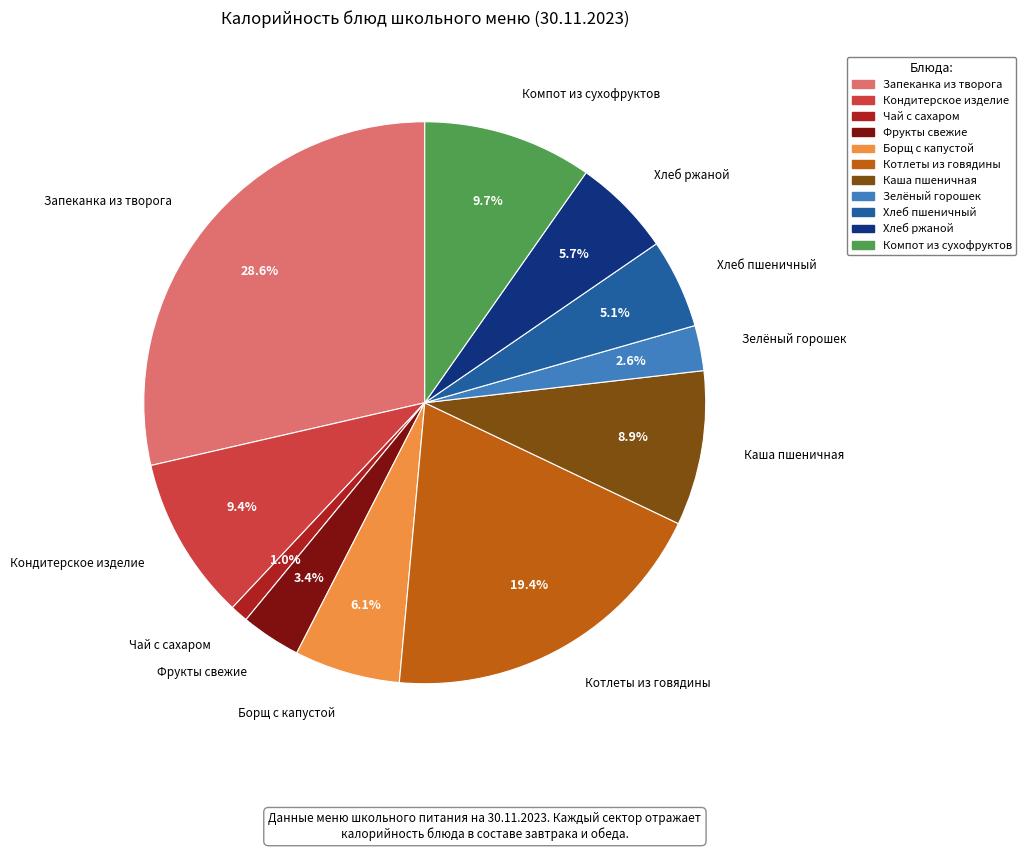

Combined, do Хлеб ржаной and Кондитерское изделие account for over 50%?

No